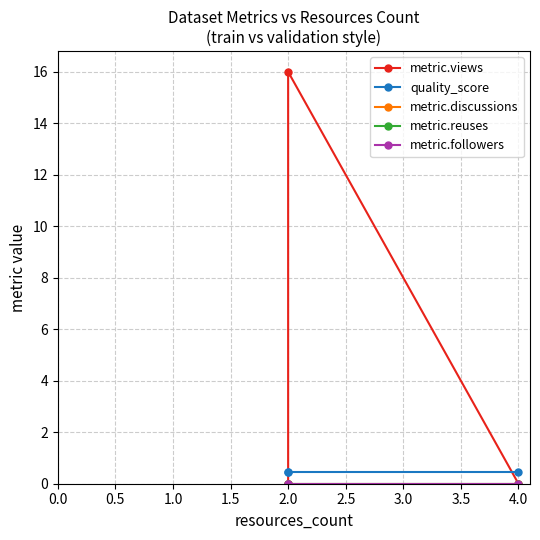

How many lines are shown in the chart?

5